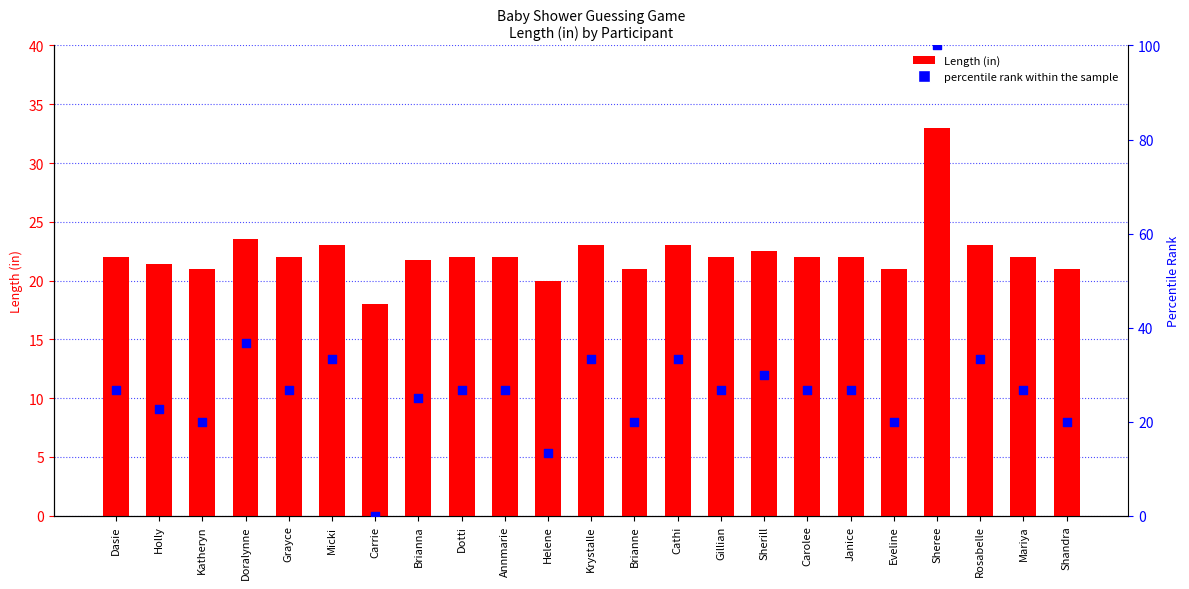

At which category is the sum across all series the highest?

Sheree